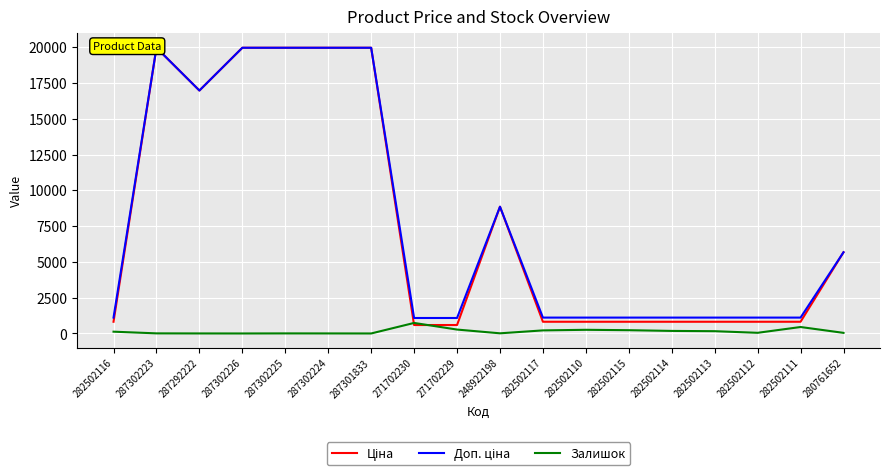

Reading right to left, list all the values displayed in this chart.

Ціна: 280761652=5673.8	282502111=818.5	282502112=818.5	282502113=818.5	282502114=818.5	282502115=818.5	282502110=818.5	282502117=818.5	248922198=8856.7	271702229=589.9	271702230=589.9	287301833=19964.2	287302224=19964.2	287302225=19964.2	287302226=19964.2	287292222=16976.3	287302223=19964.2	282502116=818.5
Доп. ціна: 280761652=5673.8	282502111=1109.2	282502112=1109.2	282502113=1109.2	282502114=1109.2	282502115=1109.2	282502110=1109.2	282502117=1109.2	248922198=8856.7	271702229=1081.7	271702230=1081.7	287301833=19964.2	287302224=19964.2	287302225=19964.2	287302226=19964.2	287292222=16976.3	287302223=19964.2	282502116=1109.2
Залишок: 280761652=42.0	282502111=451.0	282502112=46.0	282502113=159.0	282502114=178.0	282502115=229.0	282502110=256.0	282502117=215.0	248922198=11.0	271702229=273.0	271702230=736.0	287301833=0.0	287302224=3.0	287302225=5.0	287302226=0.0	287292222=2.0	287302223=7.0	282502116=125.0